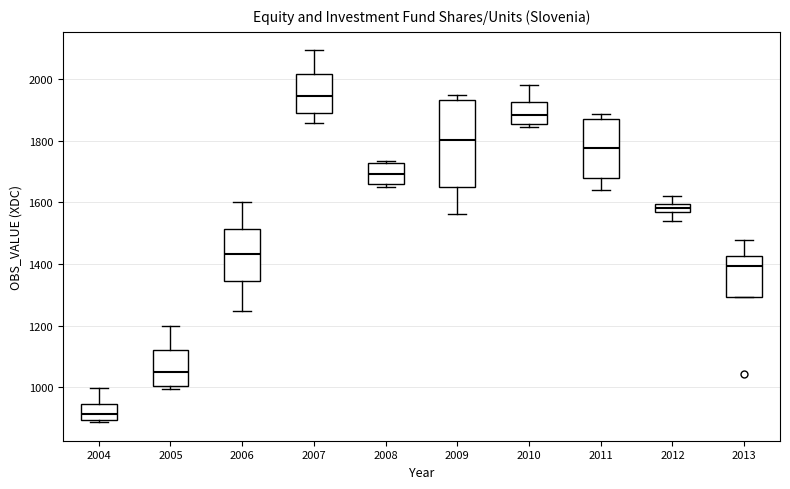

Which box's median line is the highest?

2007